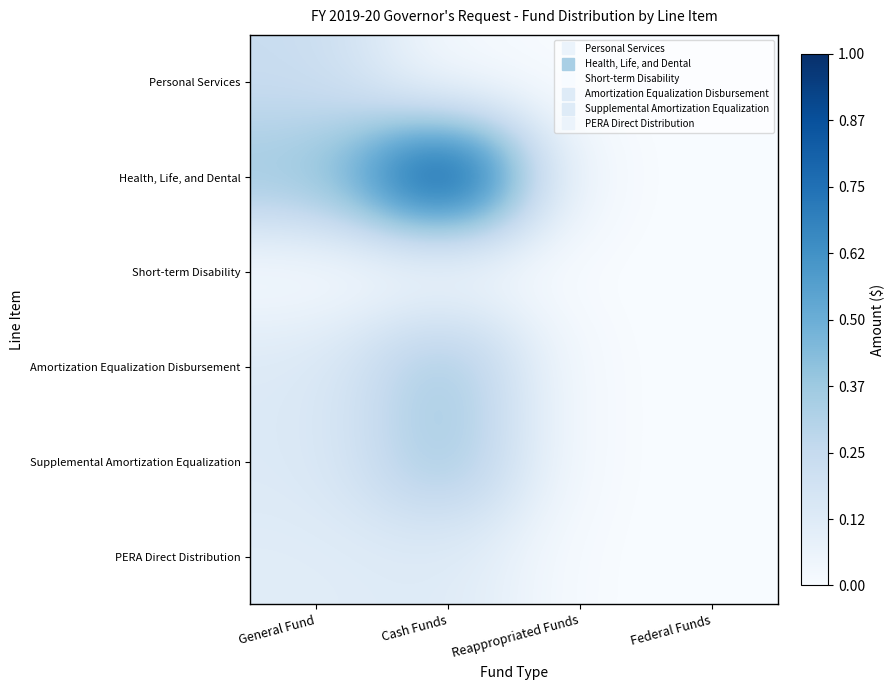

How many series are shown in this chart?

6